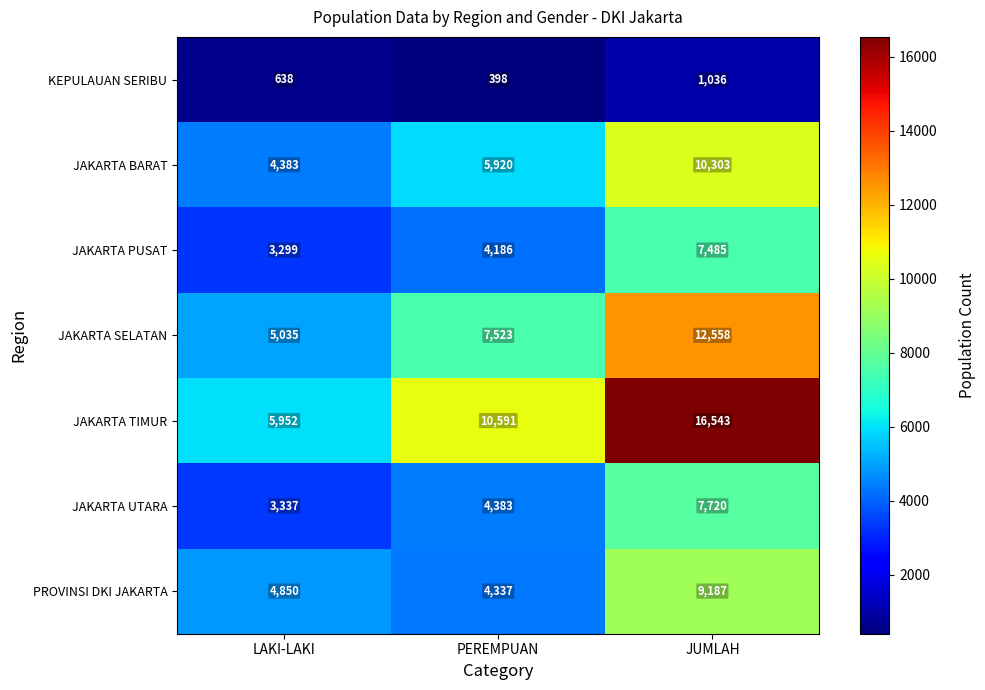

At how many categories does at least one series exceed 10232?

2